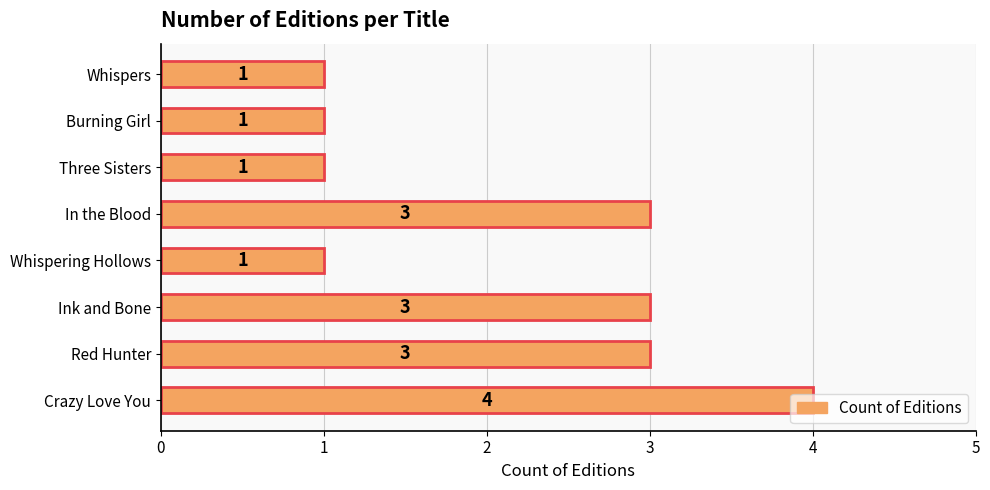

What is the maximum value shown in the chart?

4